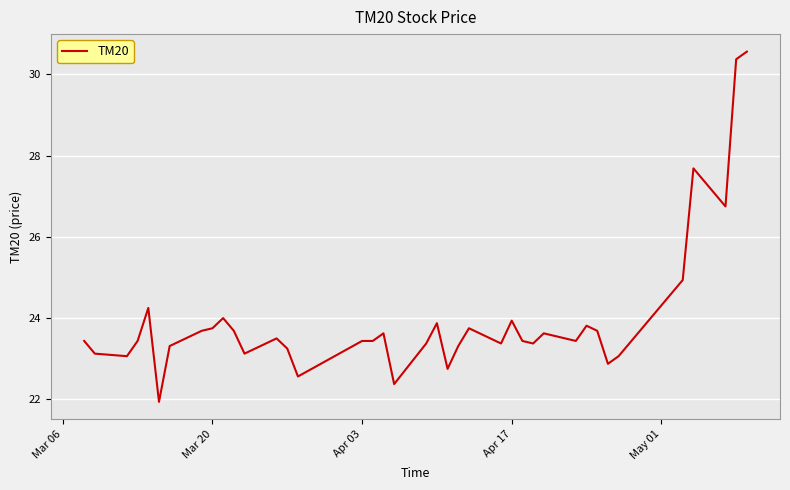

What is the greatest value displayed?

30.6